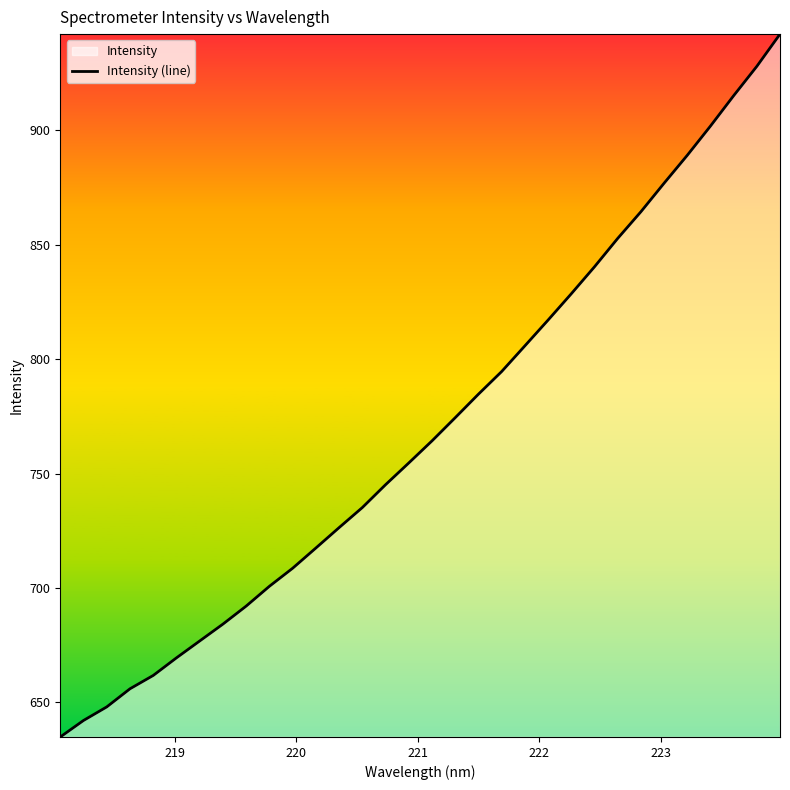

What is the difference between the maximum and minimum values?

307.1